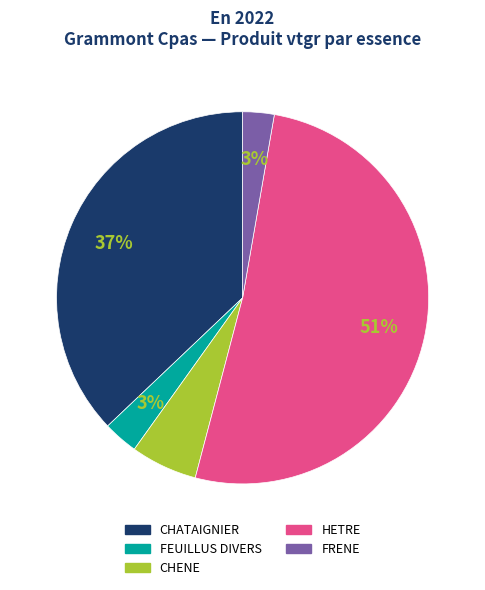

To the nearest percent, what is the combined percentage of FRENE and CHATAIGNIER?

40%